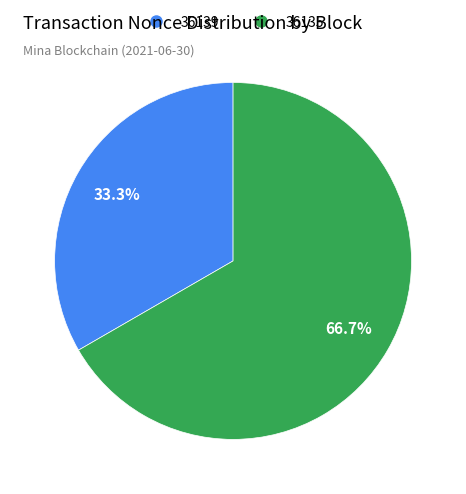

Rank the categories by value from highest to lowest.

36135, 36139